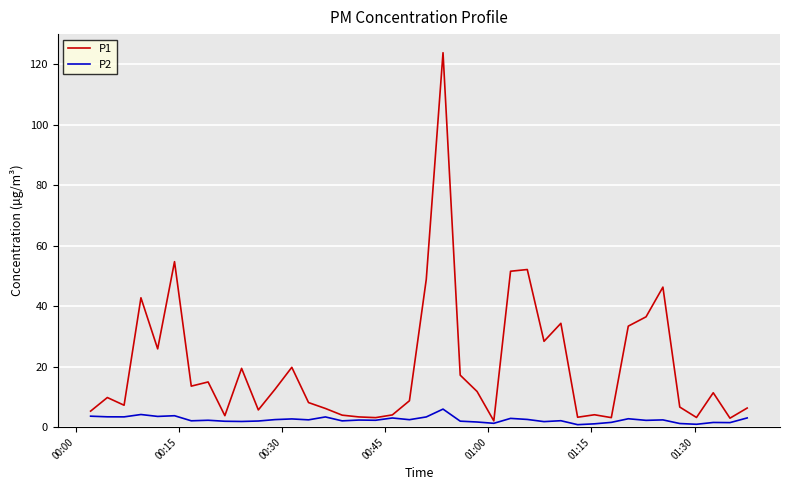

How many lines are shown in the chart?

2